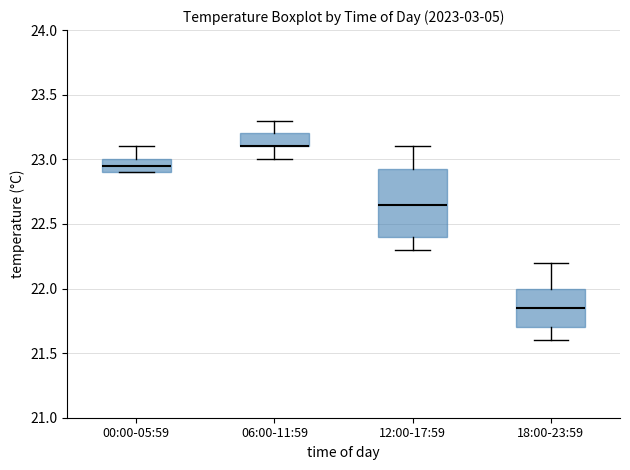

Reading left to right, read every box against the y-axis: the position of its median line, the range the box covers, and the ends of its whiskers. The values are not printed on the chart, so give them approximately, as read against the axis.

00:00-05:59: median 22.95, box 22.90 to 23.00, whiskers 22.90 to 23.10
06:00-11:59: median 23.10 (drawn on the box's lower edge), box 23.10 to 23.20, whiskers 23.00 to 23.30
12:00-17:59: median 22.65, box 22.40 to 22.95, whiskers 22.30 to 23.10
18:00-23:59: median 21.85, box 21.70 to 22.00, whiskers 21.60 to 22.20